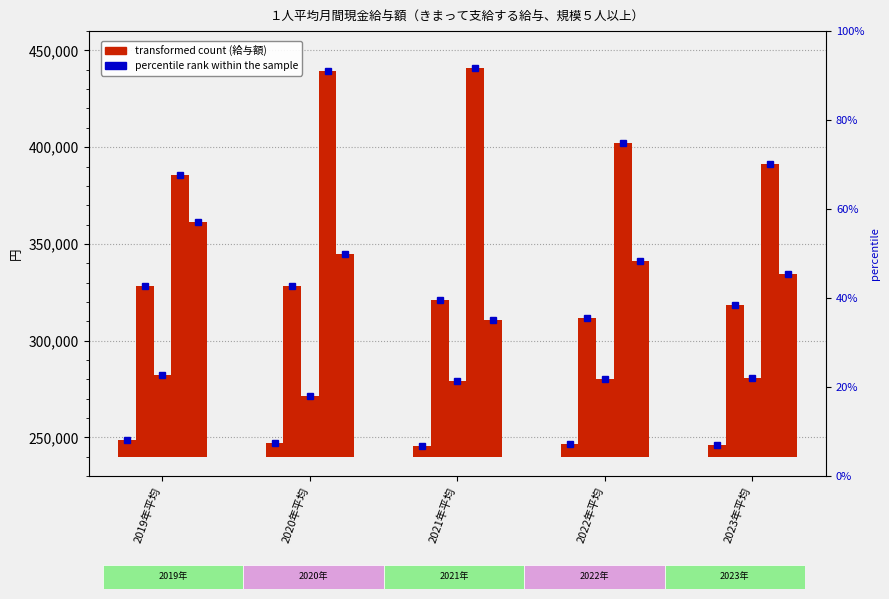

Rank the categories by value from lowest to highest.

2021年平均, 2023年平均, 2022年平均, 2020年平均, 2019年平均